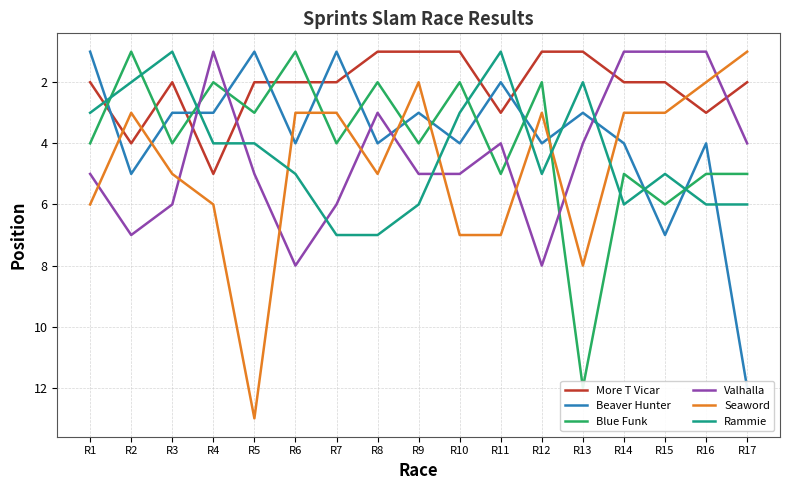

Which series changed the most between R10 and R17?

Beaver Hunter